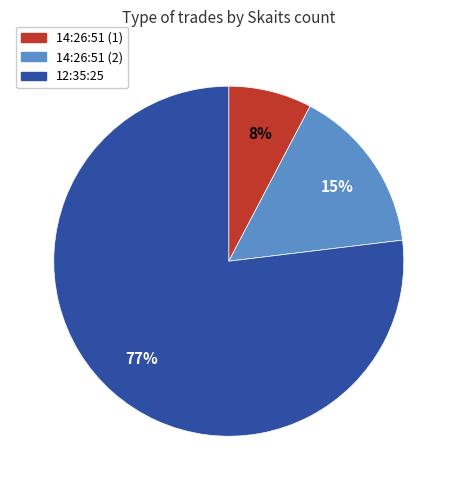

To the nearest percent, what is the combined percentage of 12:35:25 and 14:26:51 (1)?

85%